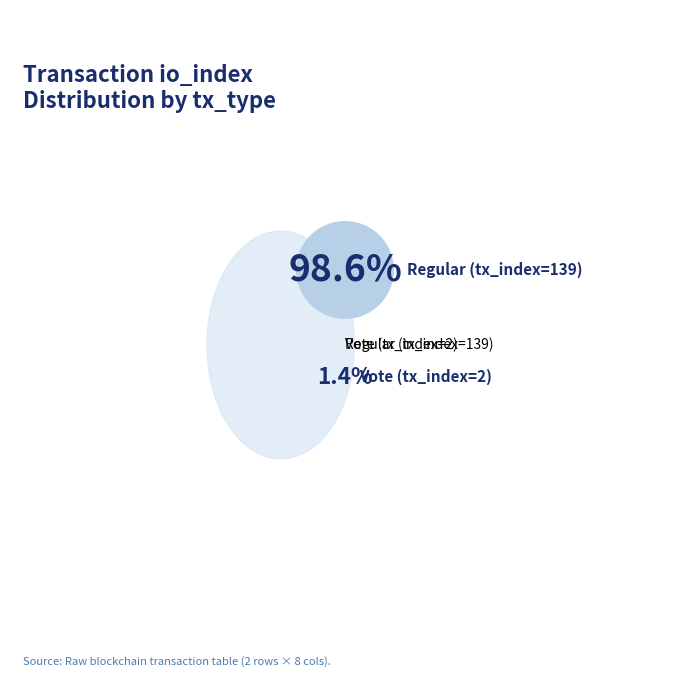

To the nearest percent, what is the combined percentage of Regular (tx_index=139) and Vote (tx_index=2)?

100%